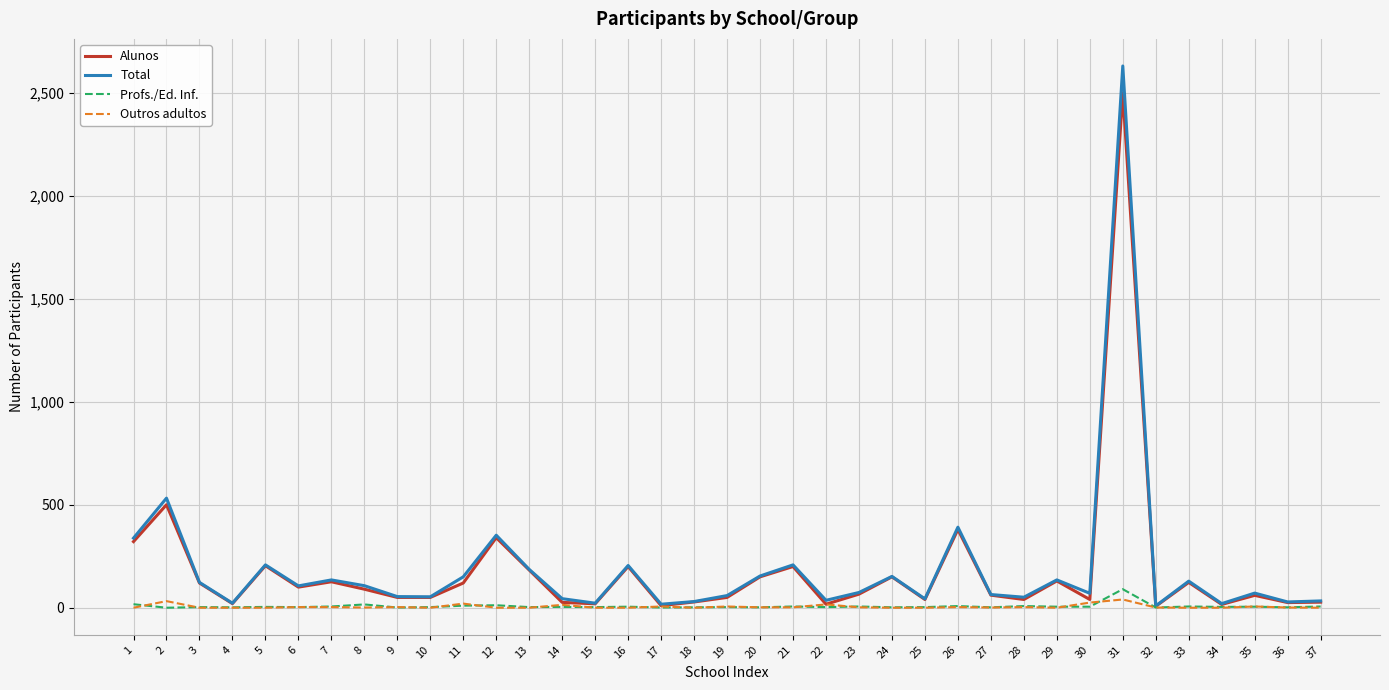

At how many categories does at least one series exceed 2374?

1